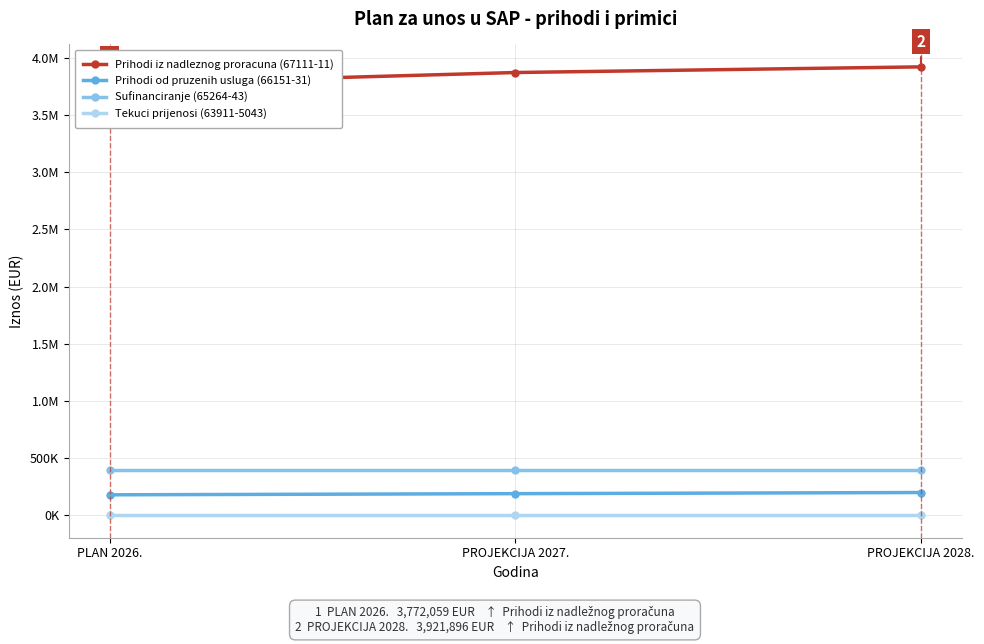

Count the Prihodi iz nadleznog proracuna (67111-11) values in the range 3772059 to 3921896.

3